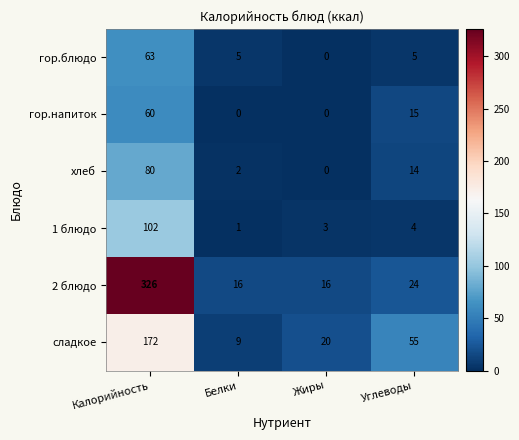

What is the difference between the maximum and minimum values in the сладкое series?

163